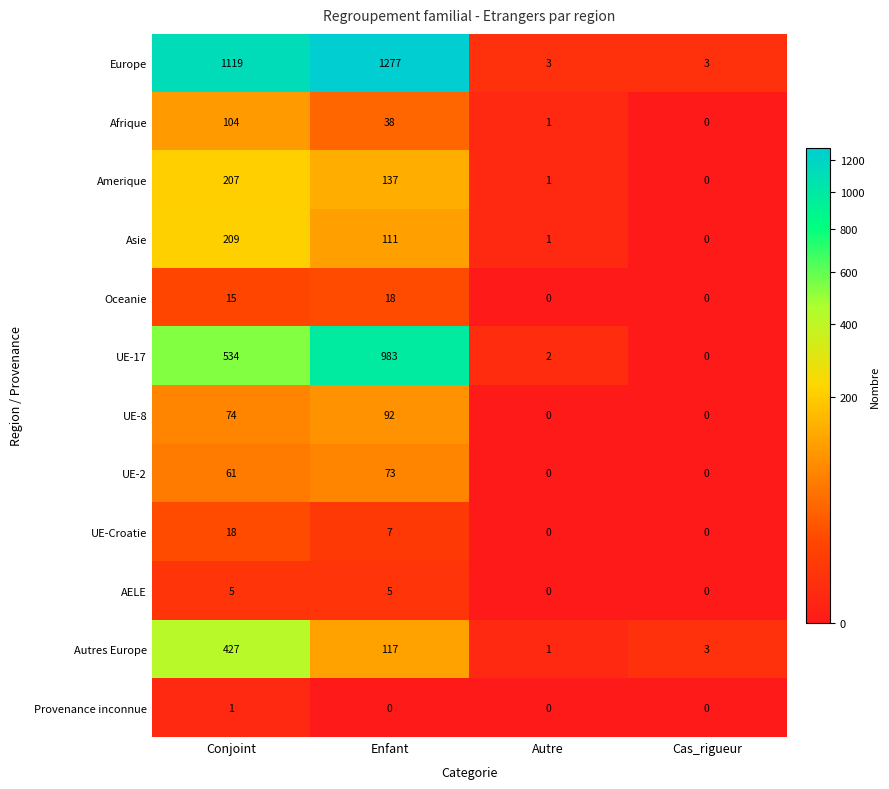

At which label does Provenance inconnue reach its peak?

Conjoint